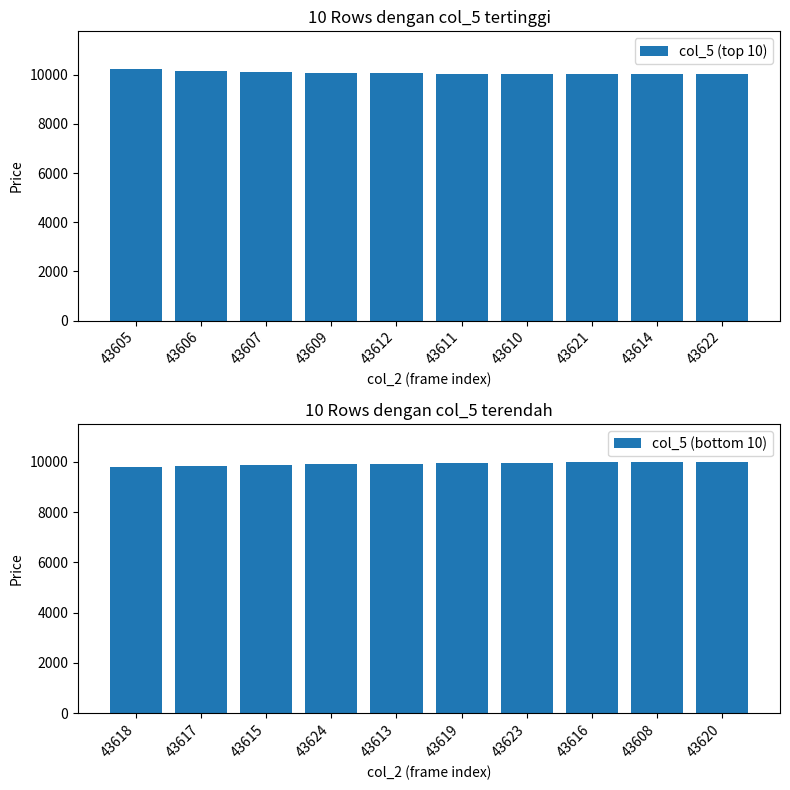

What is the difference between the second highest and minimum values in the col_5 (top 10) series?

136